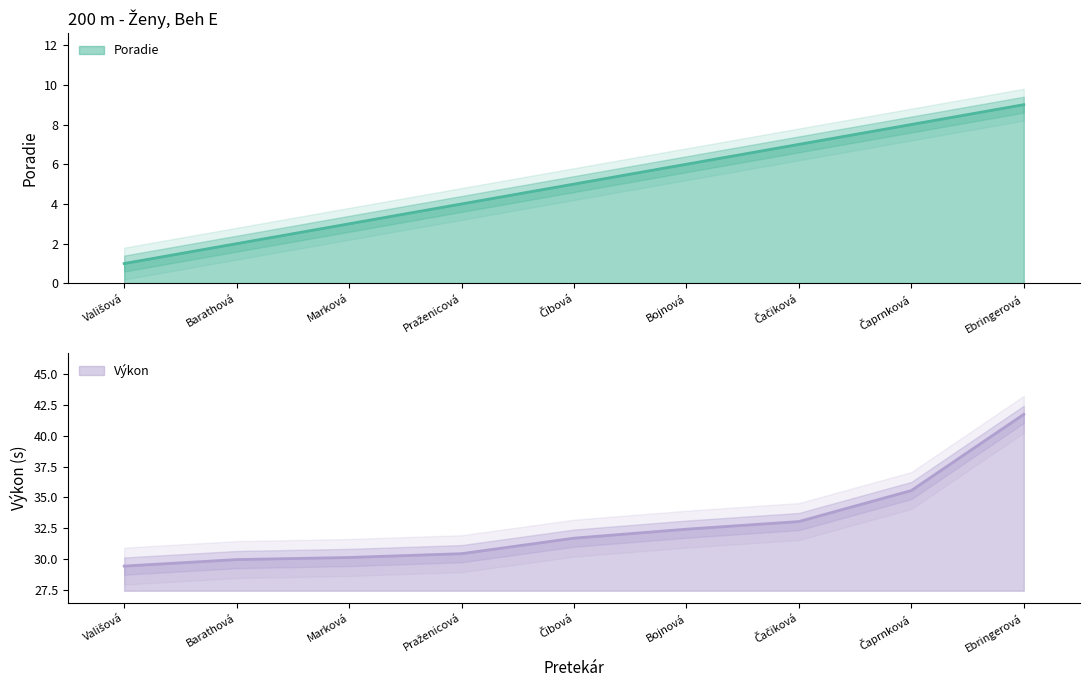

The Poradie series shows 1.9 at Čibová. True or false?

False